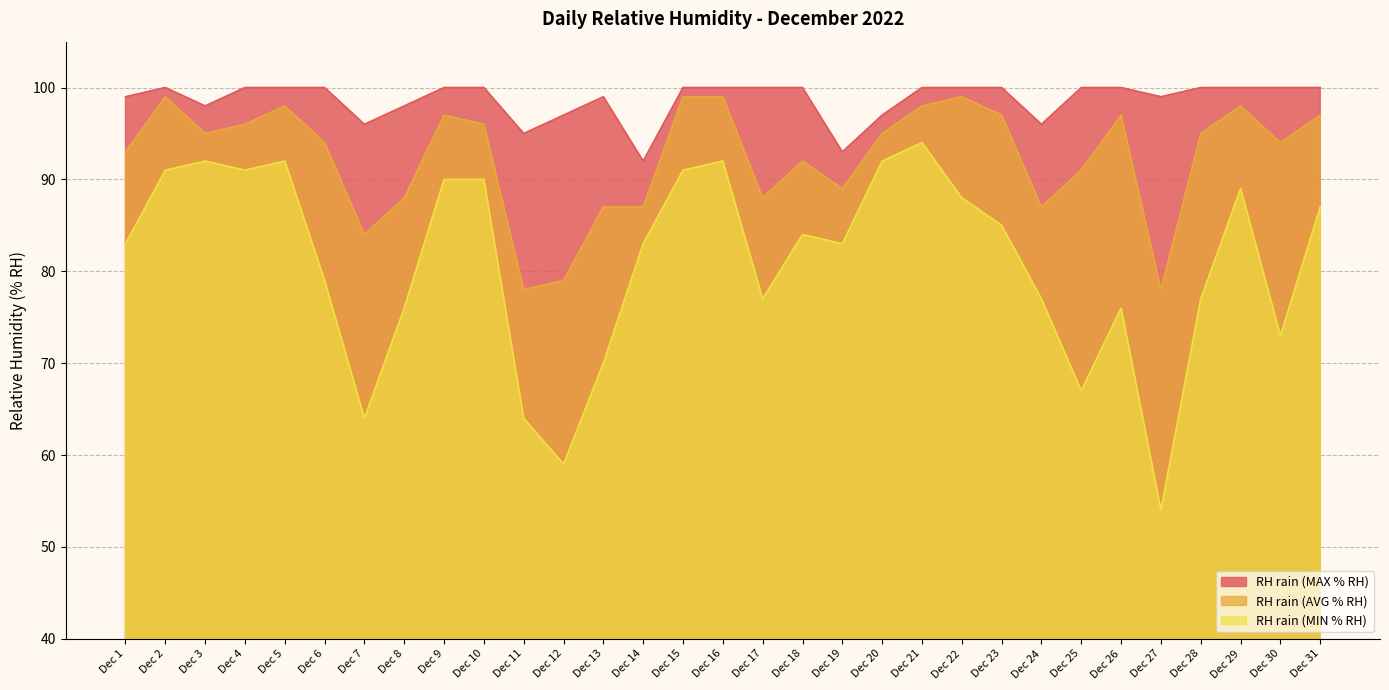

True or false: RH rain (AVG % RH) has a value of 154 at Dec 13.

False